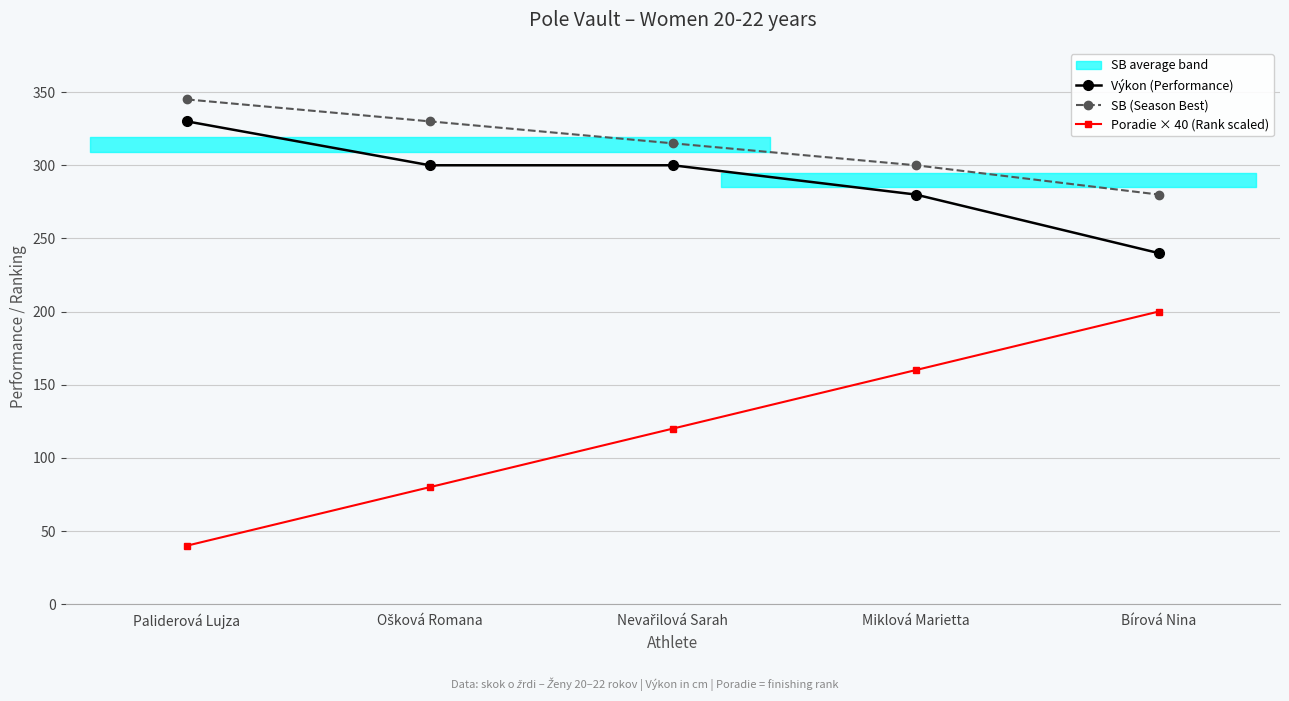

Does the chart have visible grid lines?

Yes